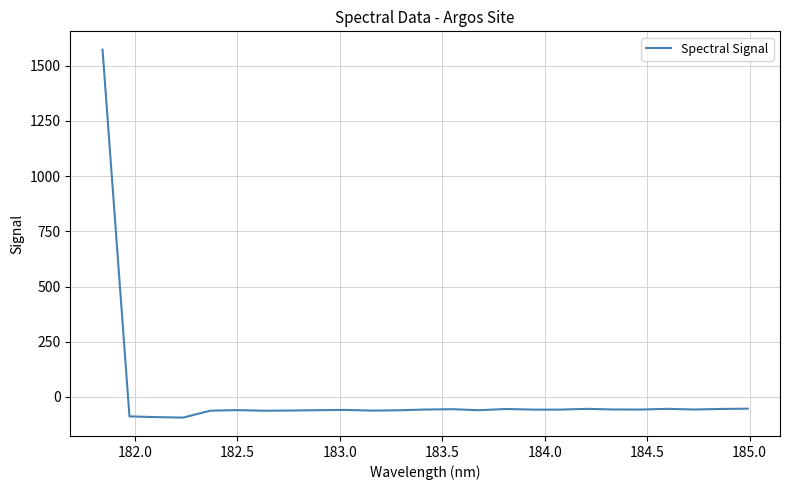

What is the difference between the maximum and minimum values?

1665.8